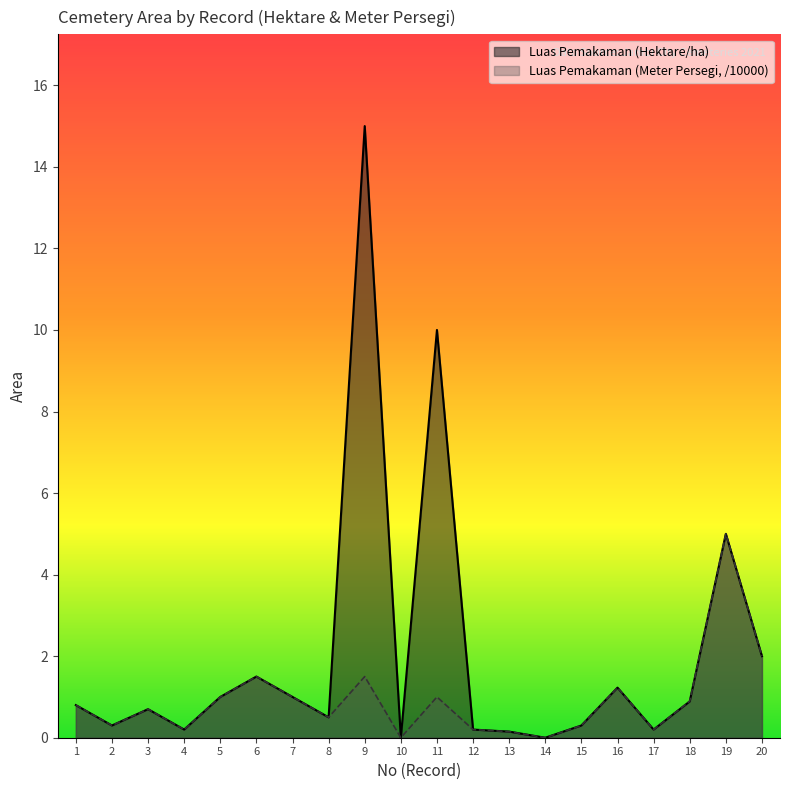

True or false: Luas Pemakaman (Meter Persegi) has more than 2 interior local peaks.

True